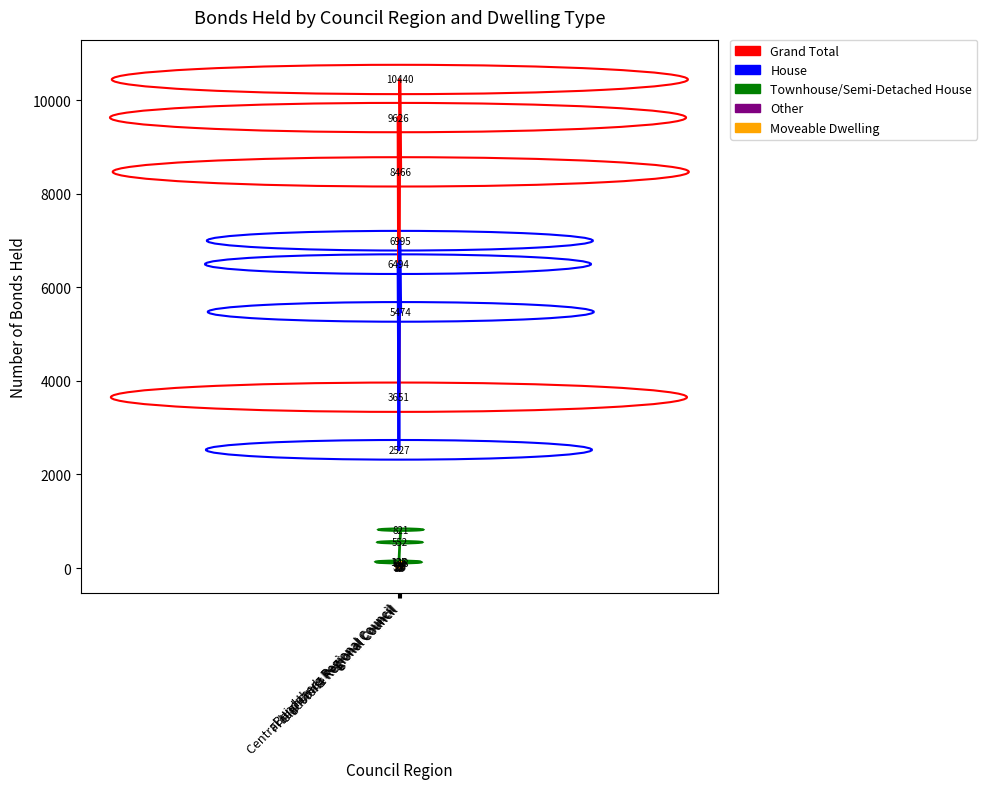

Which series has the largest range (max minus min)?

Grand Total